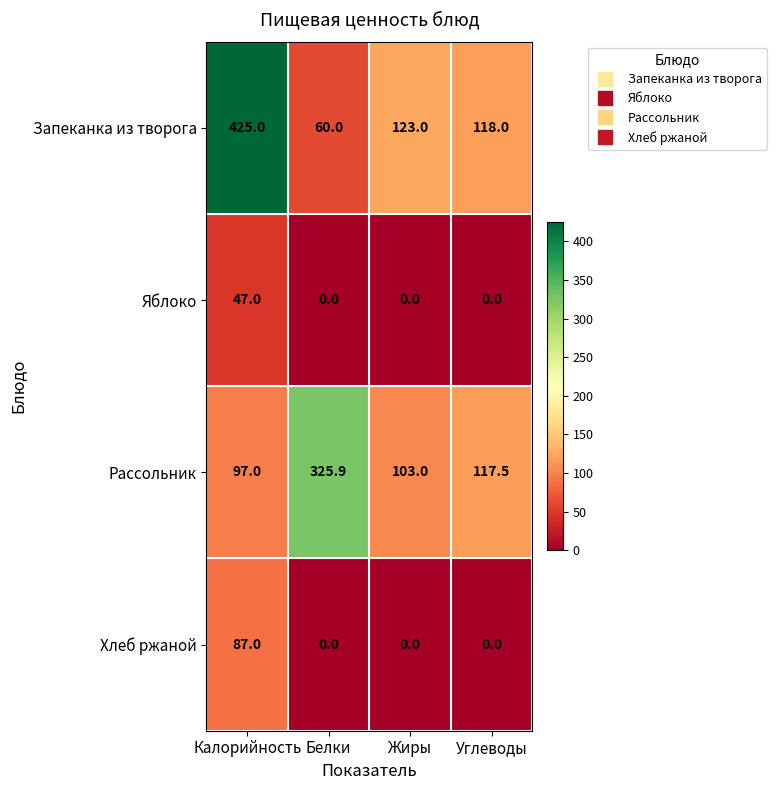

How many categories are shown in the chart?

4